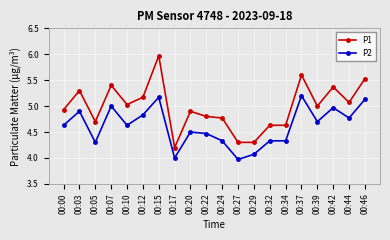

Is this an area chart (filled region under the line)?

No